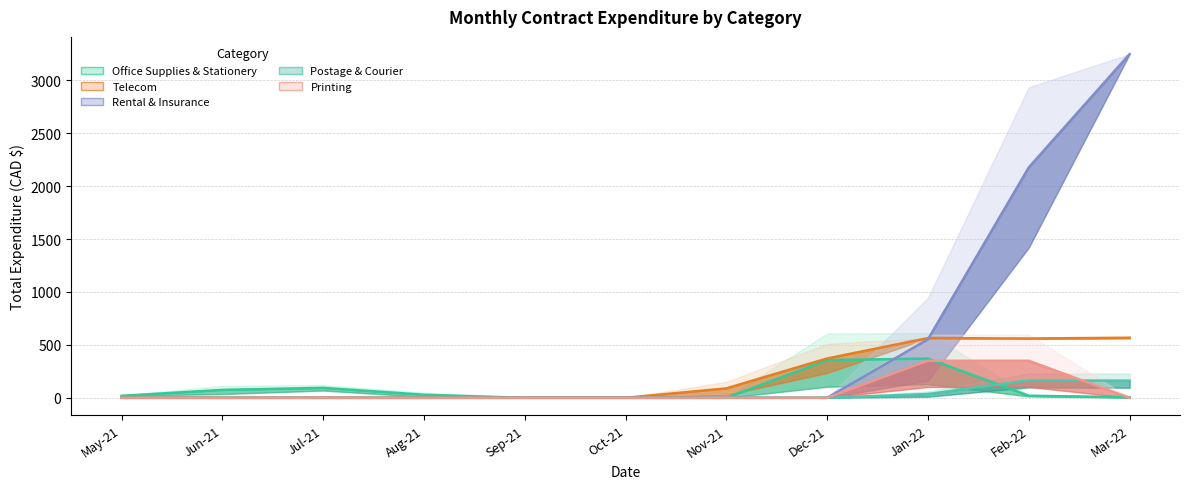

What is the label of the 7th point from the right?

Sep-21